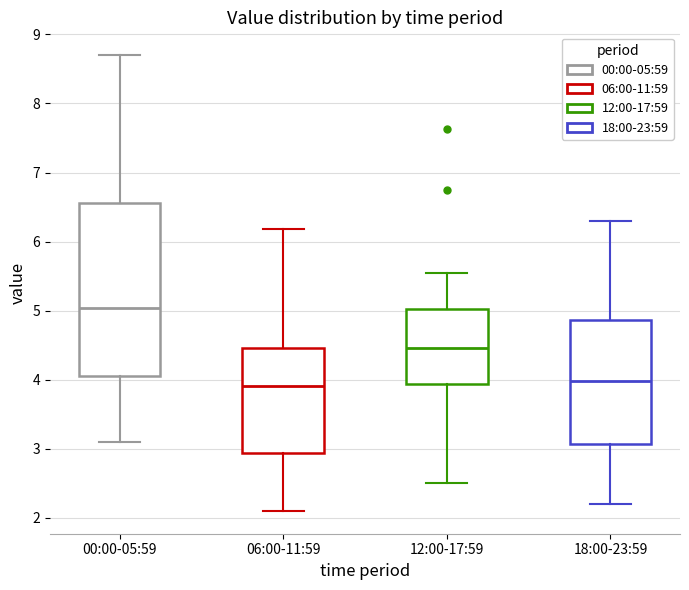

Where does the lower whisker of the box for 18:00-23:59 end on the y-axis? The values are not printed on the chart, so give them approximately, as read against the axis.

2.2